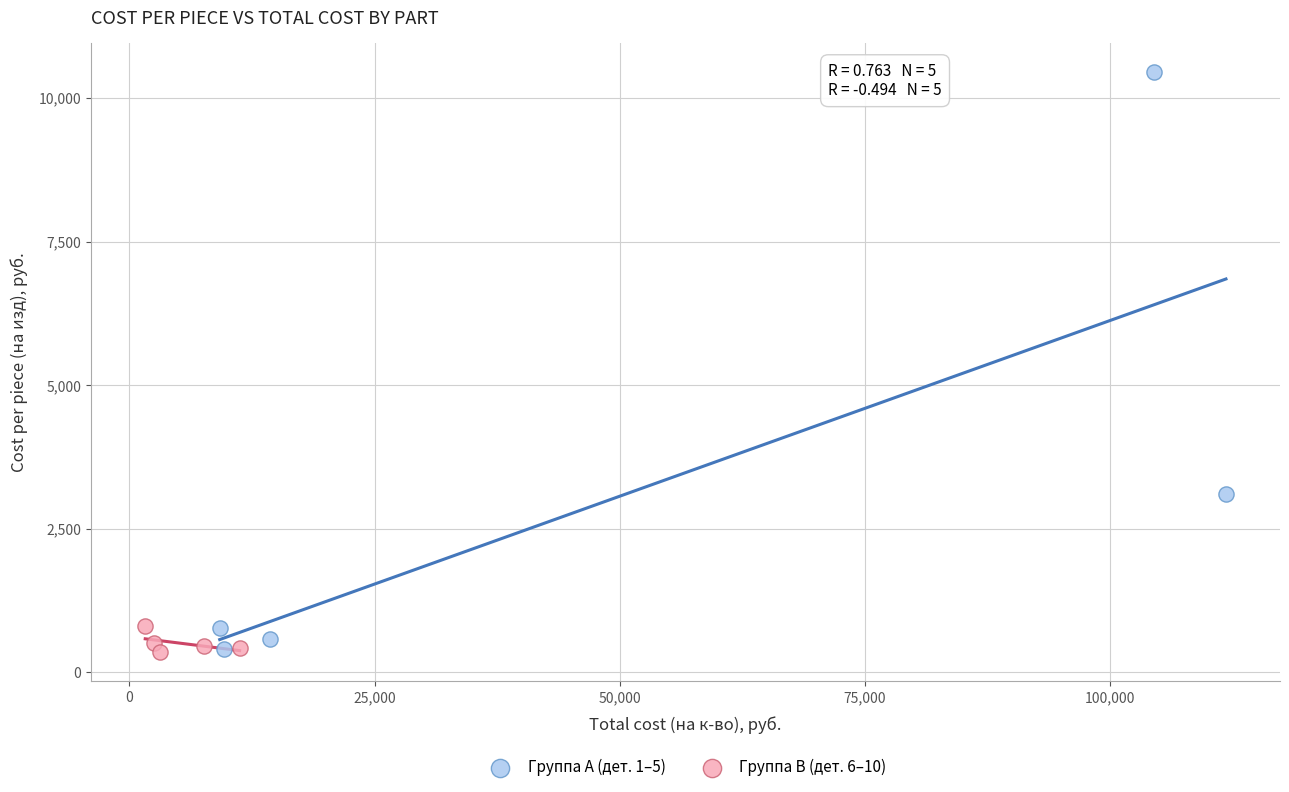

Which series contains the highest Y value?

Группа A (дет. 1–5)